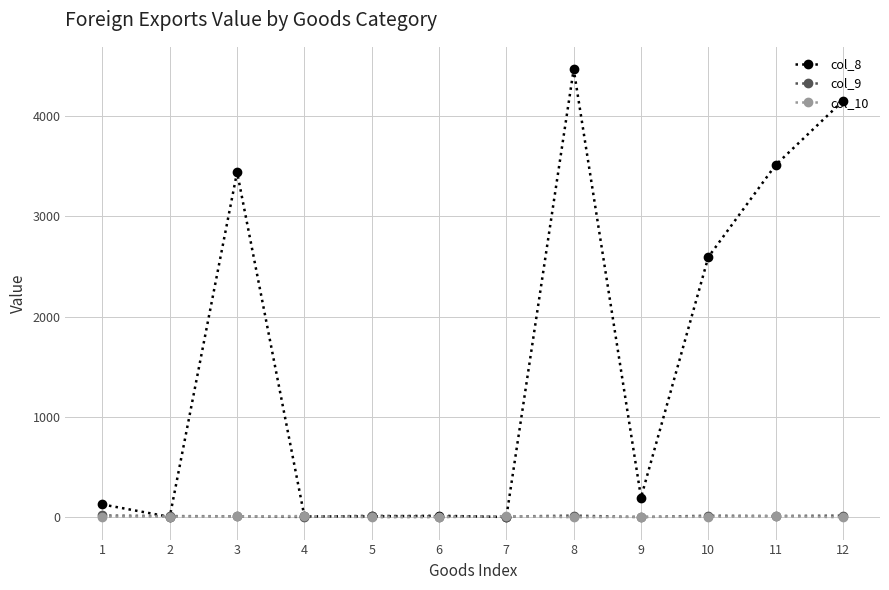

Does the chart display data point markers on the line(s)?

Yes